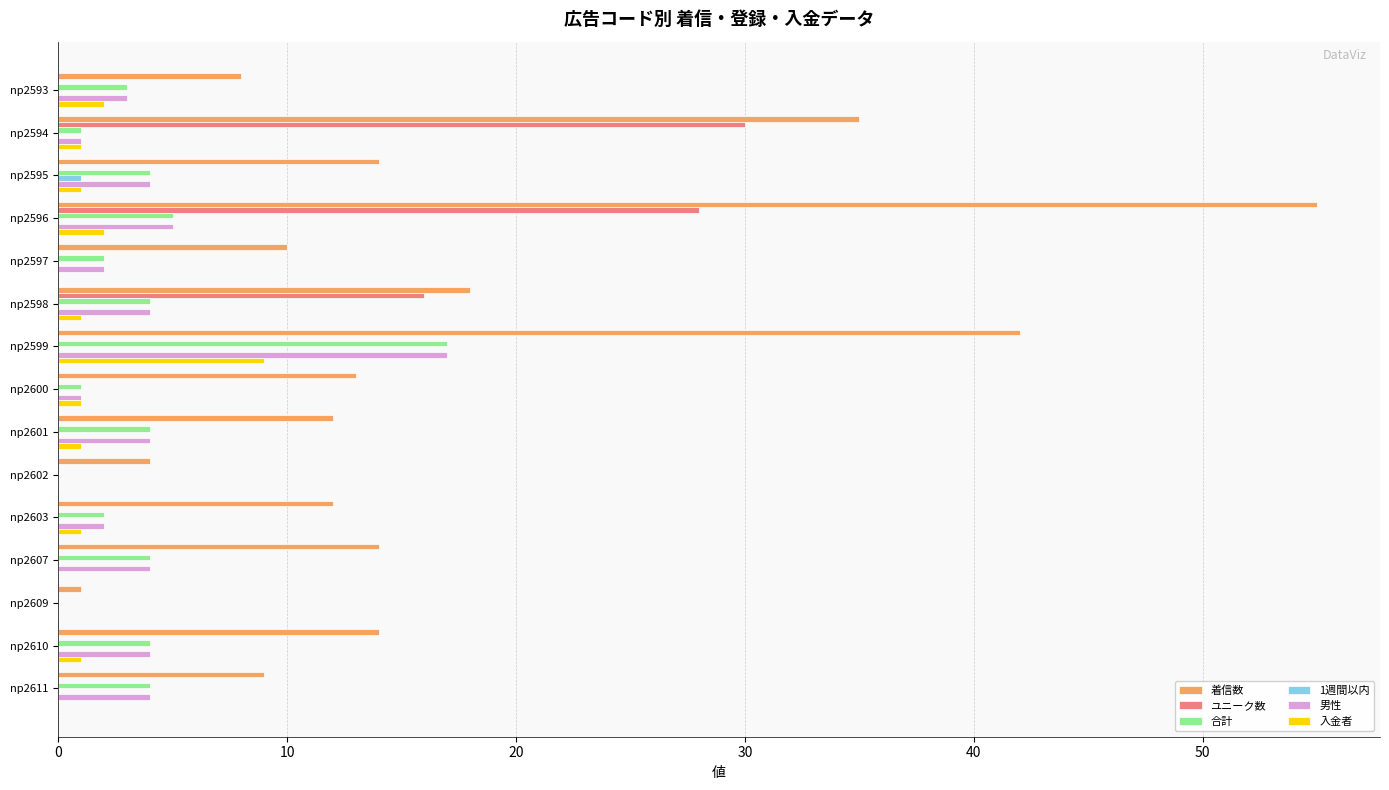

Which series has the largest total across all categories?

着信数